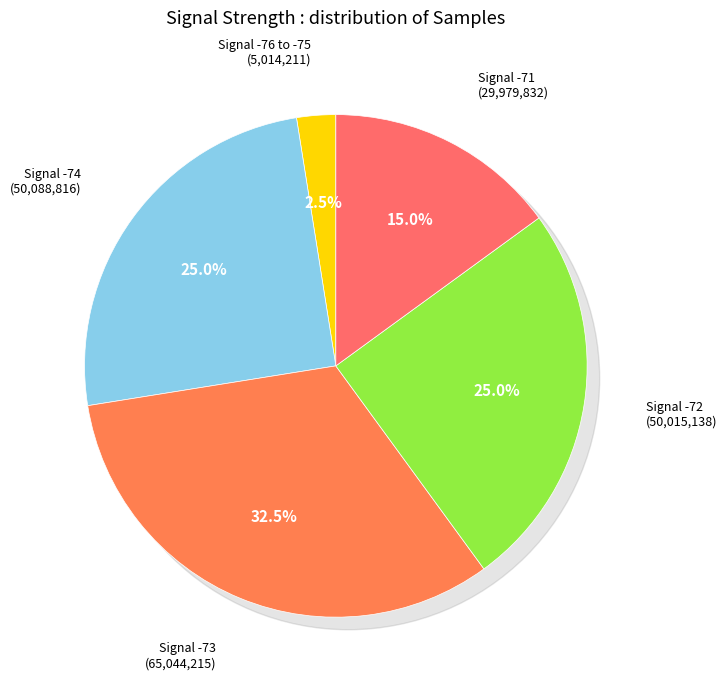

True or false: 22 accounts for 11% of the total.

False